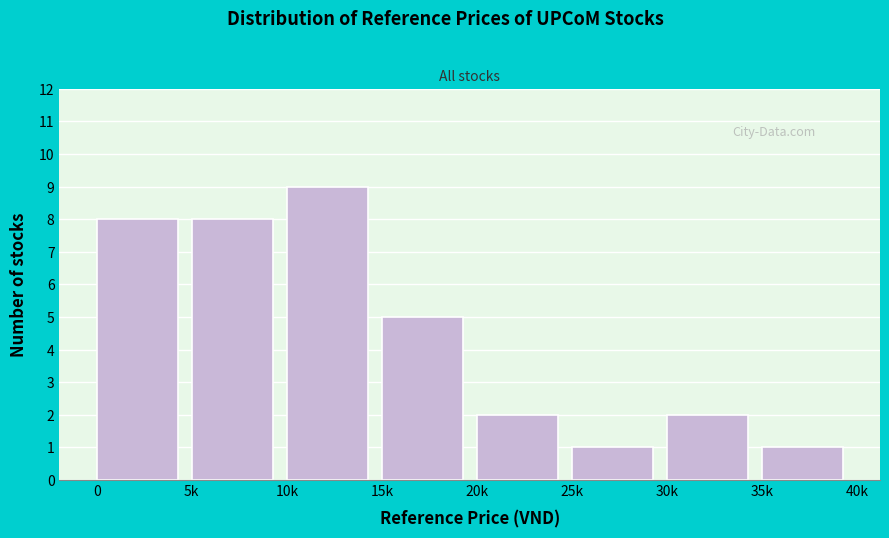

Reading left to right, what are all the values shown in this chart?

8	8	9	5	2	1	2	1